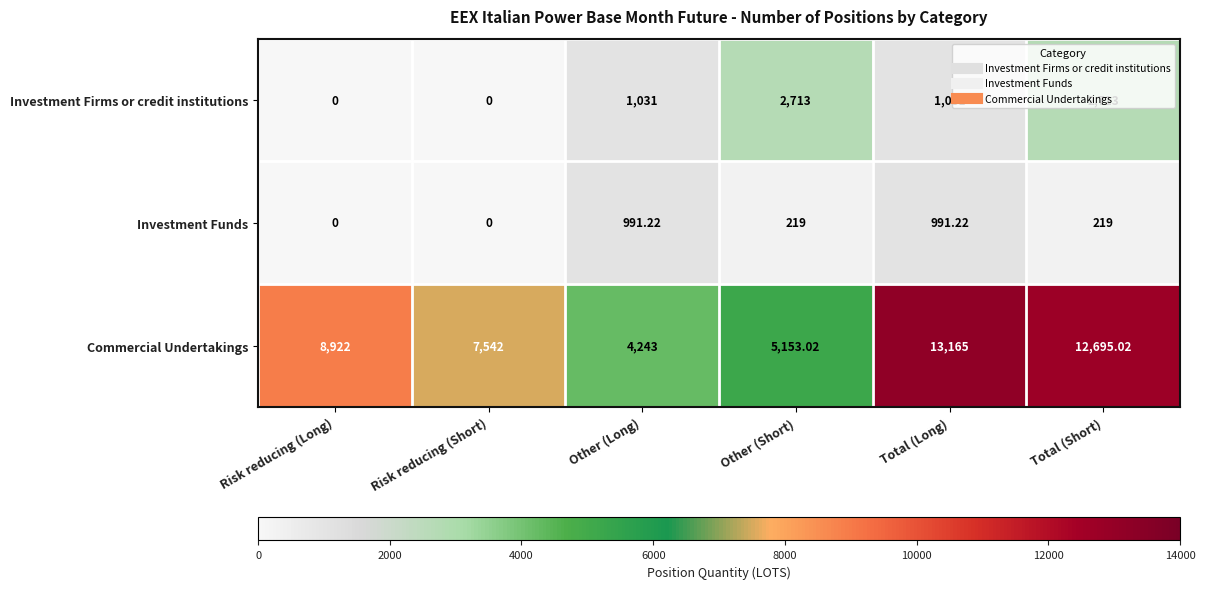

Which series changed the most between Risk reducing (Short) and Total (Long)?

Commercial Undertakings